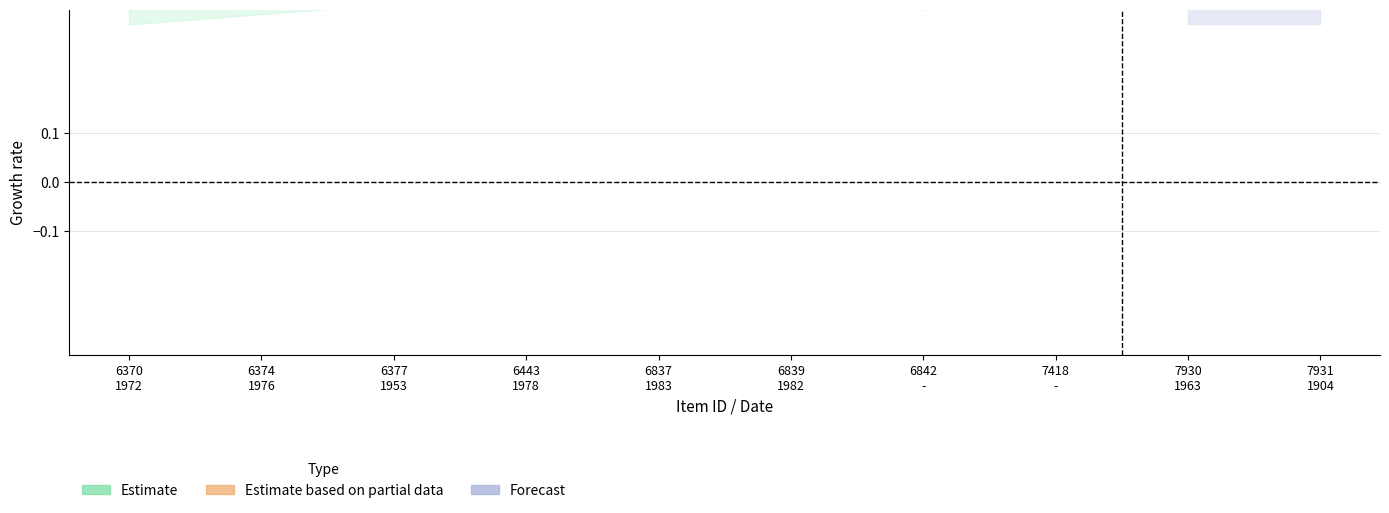

The value of public at 6377
1953 is 2. True or false?

False